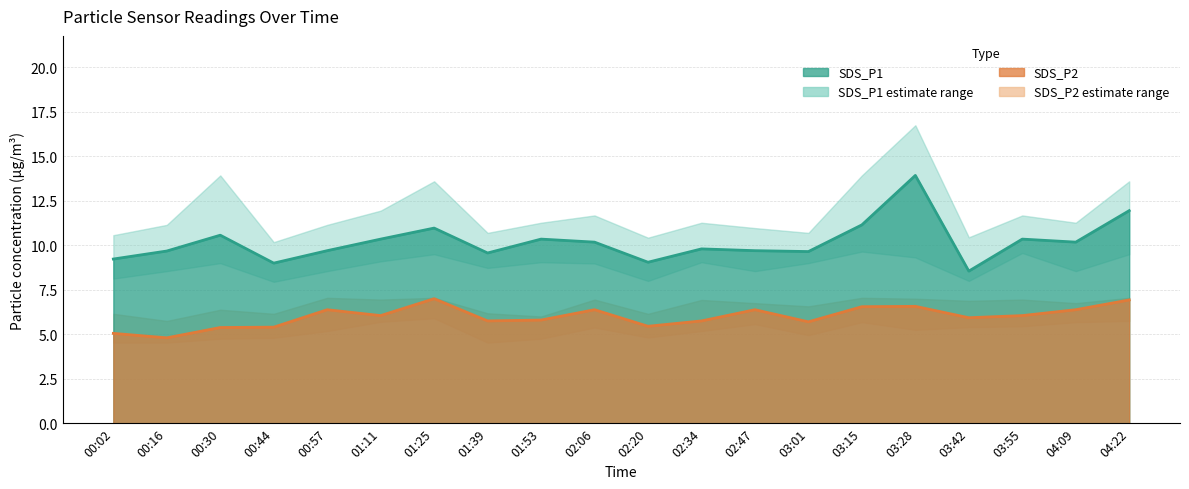

Reading right to left, list all the values displayed in this chart.

SDS_P1: 04:22=11.9	04:09=10.2	03:55=10.3	03:42=8.6	03:28=13.9	03:15=11.2	03:01=9.7	02:47=9.7	02:34=9.8	02:20=9.1	02:06=10.2	01:53=10.3	01:39=9.6	01:25=11.0	01:11=10.3	00:57=9.7	00:44=9.0	00:30=10.6	00:16=9.7	00:02=9.2
SDS_P2: 04:22=6.9	04:09=6.4	03:55=6.0	03:42=5.9	03:28=6.6	03:15=6.5	03:01=5.7	02:47=6.4	02:34=5.8	02:20=5.5	02:06=6.4	01:53=5.8	01:39=5.8	01:25=7.0	01:11=6.0	00:57=6.4	00:44=5.4	00:30=5.4	00:16=4.8	00:02=5.0
SDS_P1_upper: 04:22=13.6	04:09=11.3	03:55=11.7	03:42=10.4	03:28=16.8	03:15=13.9	03:01=10.7	02:47=11.0	02:34=11.3	02:20=10.4	02:06=11.7	01:53=11.3	01:39=10.7	01:25=13.6	01:11=11.9	00:57=11.2	00:44=10.2	00:30=13.9	00:16=11.2	00:02=10.6
SDS_P1_lower: 04:22=9.5	04:09=8.6	03:55=9.6	03:42=8.0	03:28=9.3	03:15=9.7	03:01=9.0	02:47=8.6	02:34=9.1	02:20=8.0	02:06=9.0	01:53=9.1	01:39=8.7	01:25=9.5	01:11=9.1	00:57=8.6	00:44=8.0	00:30=9.0	00:16=8.6	00:02=8.1
SDS_P2_upper: 04:22=7.0	04:09=6.8	03:55=7.0	03:42=6.9	03:28=7.0	03:15=7.0	03:01=6.6	02:47=6.8	02:34=6.9	02:20=6.2	02:06=7.0	01:53=6.0	01:39=6.2	01:25=7.0	01:11=7.0	00:57=7.0	00:44=6.2	00:30=6.4	00:16=5.8	00:02=6.2
SDS_P2_lower: 04:22=5.8	04:09=5.7	03:55=5.5	03:42=5.4	03:28=5.2	03:15=5.7	03:01=5.0	02:47=5.6	02:34=5.2	02:20=4.8	02:06=5.4	01:53=4.8	01:39=4.5	01:25=5.9	01:11=5.7	00:57=5.2	00:44=4.8	00:30=4.8	00:16=4.5	00:02=4.5